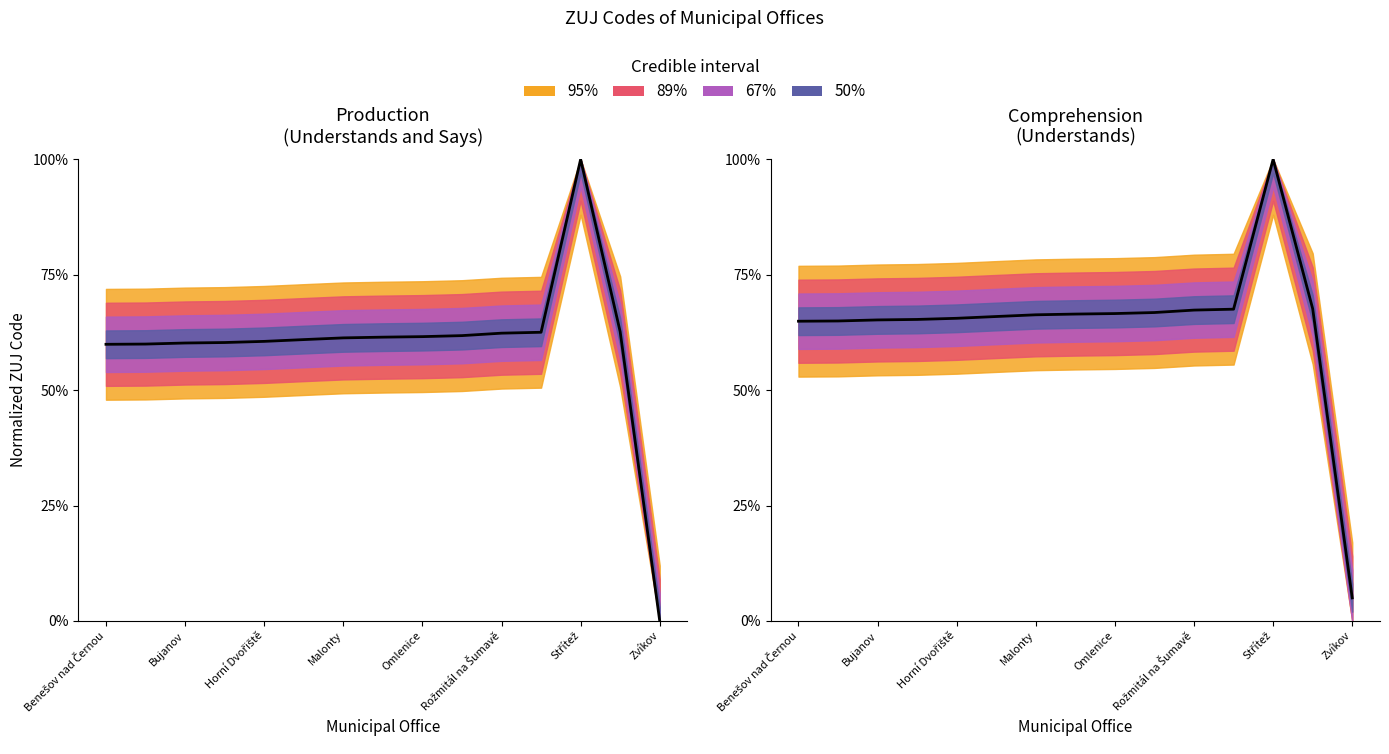

Where is the first local maximum?

Střítež